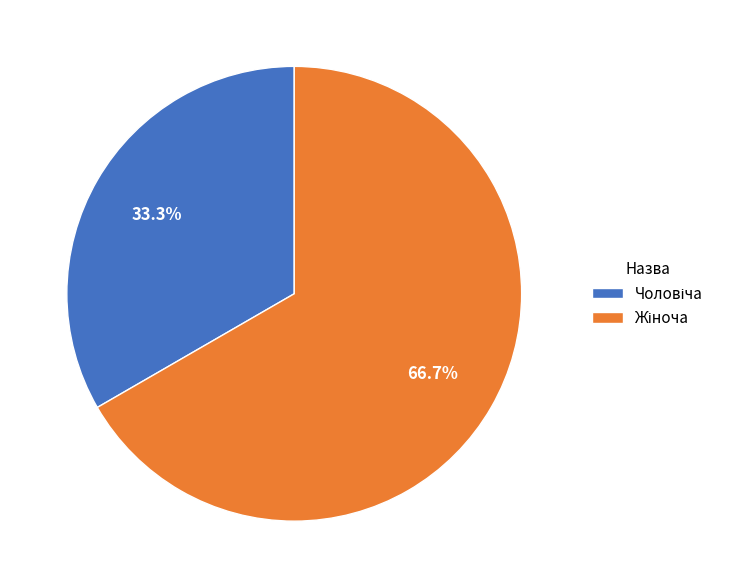

Does any single category account for the majority?

Yes